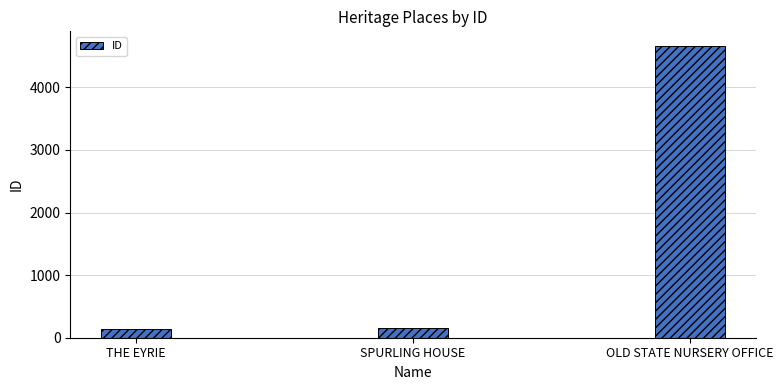

What is the ratio of the value at THE EYRIE to the value at SPURLING HOUSE?

0.8